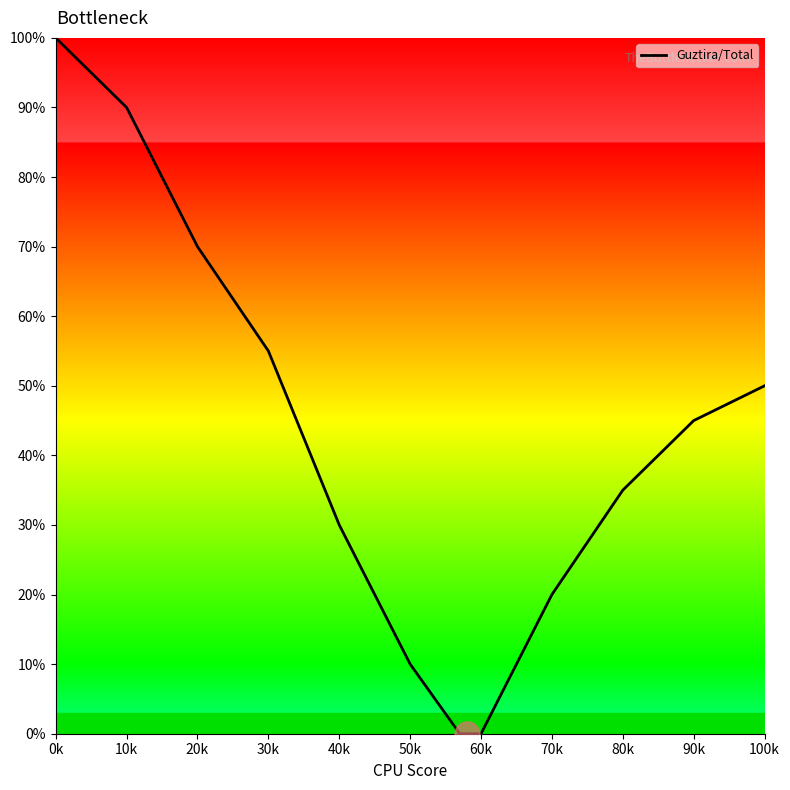

What is the difference between the second highest and second lowest values?

90